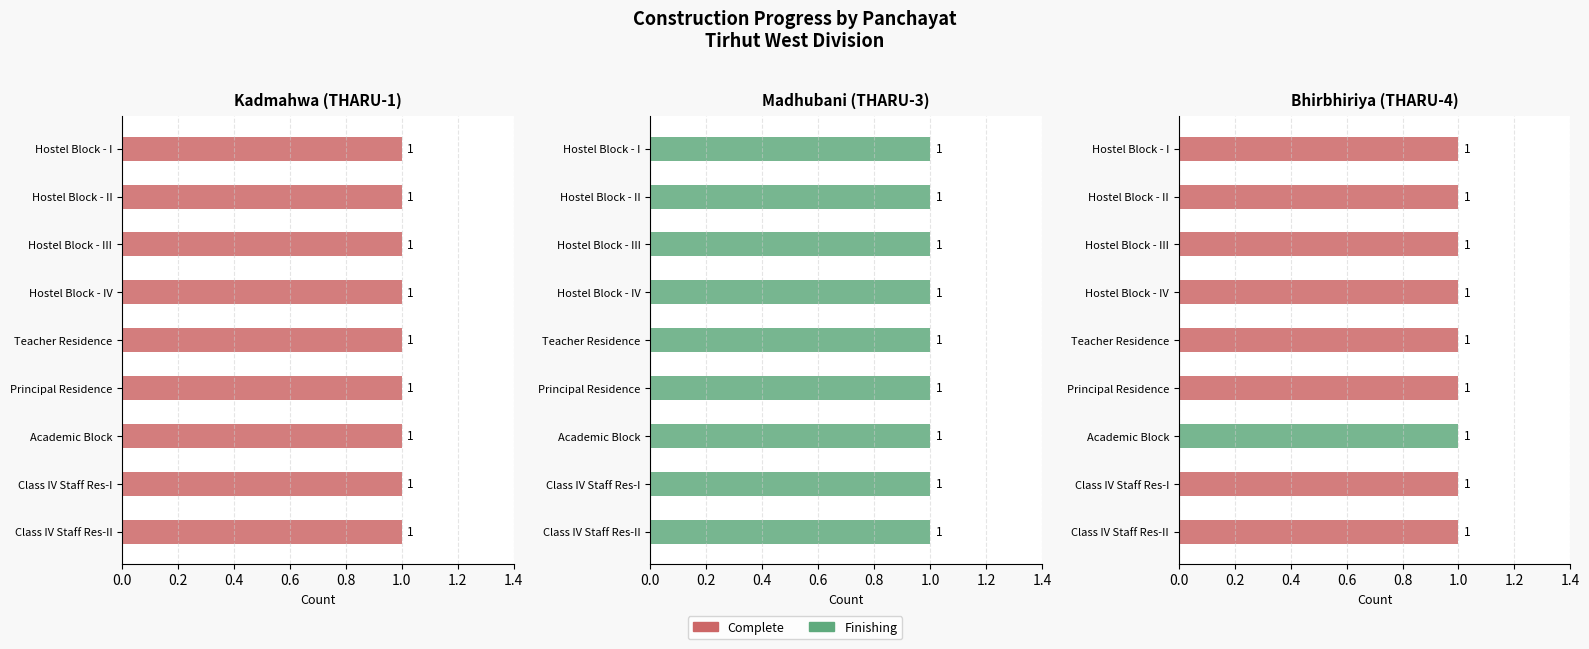

How many series are shown in this chart?

2